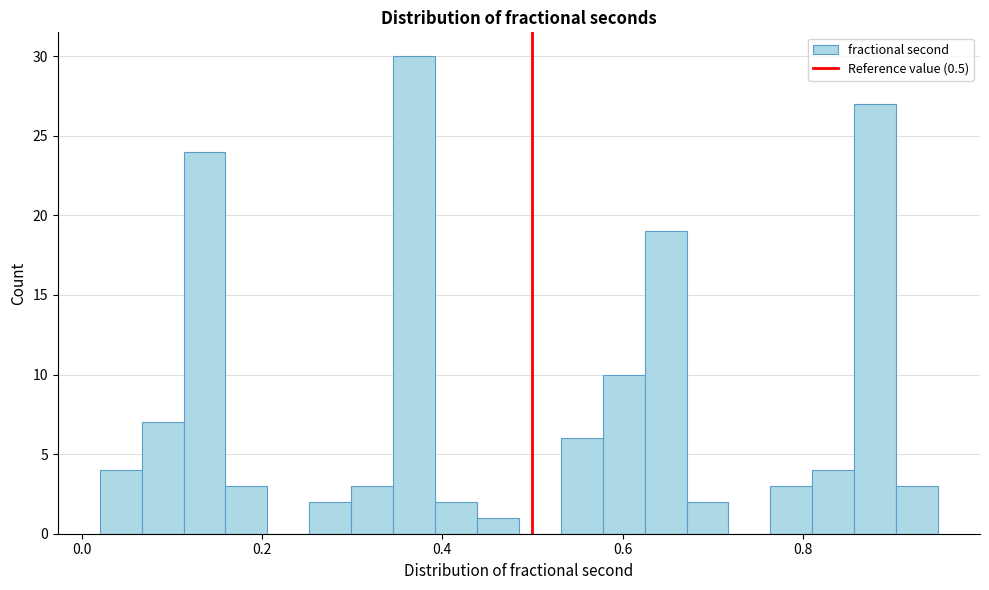

Read against the x-axis, roughly where is the centre of the tallest bar?

0.36